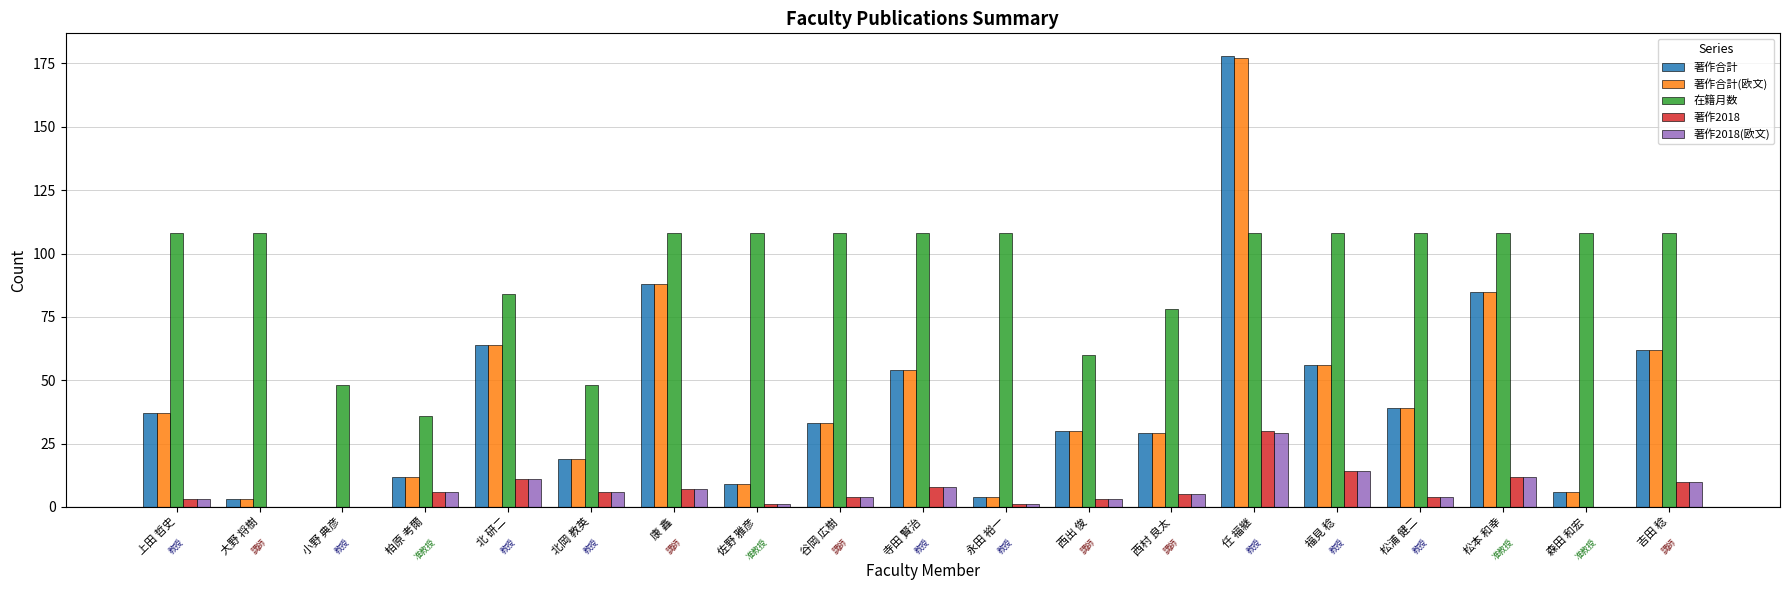

Is the value of 著作合計 at 谷岡 広樹 greater than the value of 著作合計(欧文) at 西村 良太?

Yes